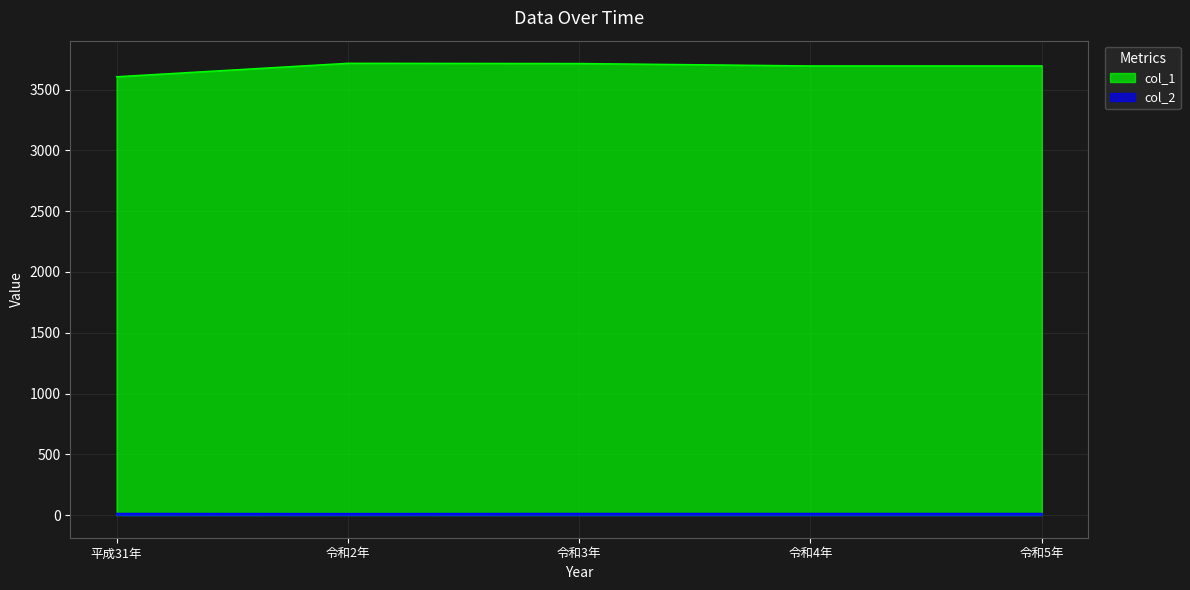

What is the value of the col_2 point at the 1st from the left?

14.0